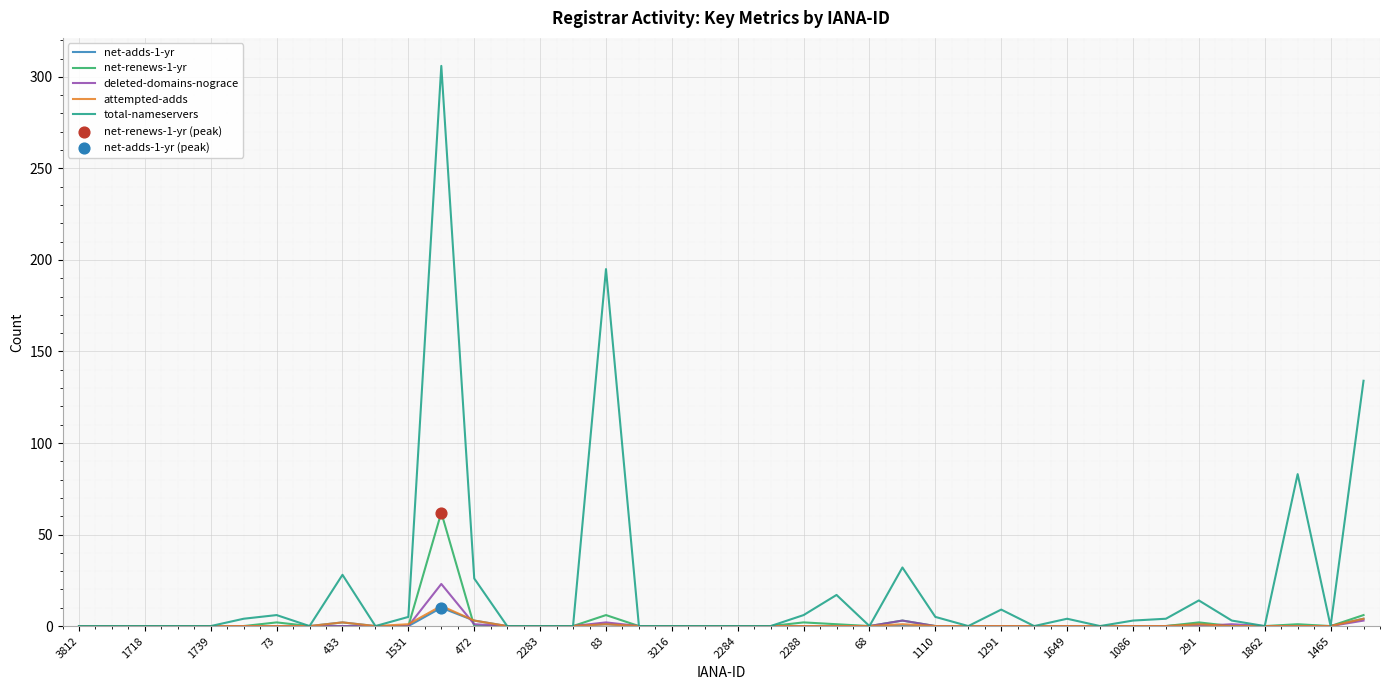

Which series has the largest total across all categories?

total-nameservers